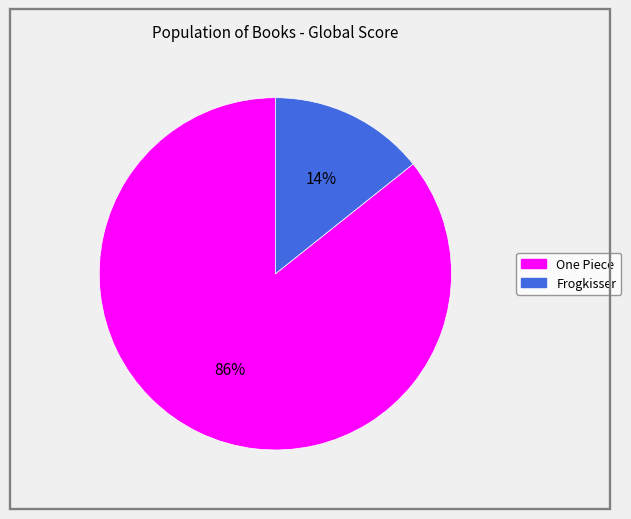

To the nearest percent, what is the average slice percentage?

50%